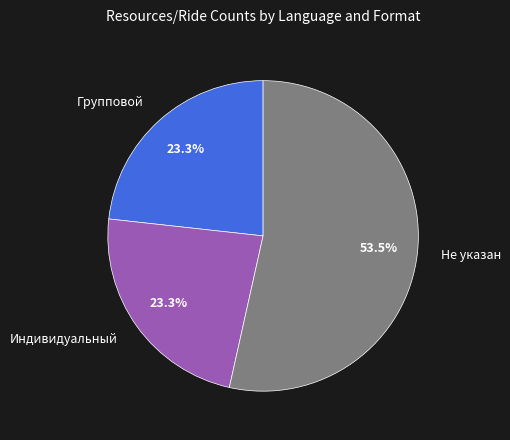

What is the largest slice in the pie chart?

Не указан